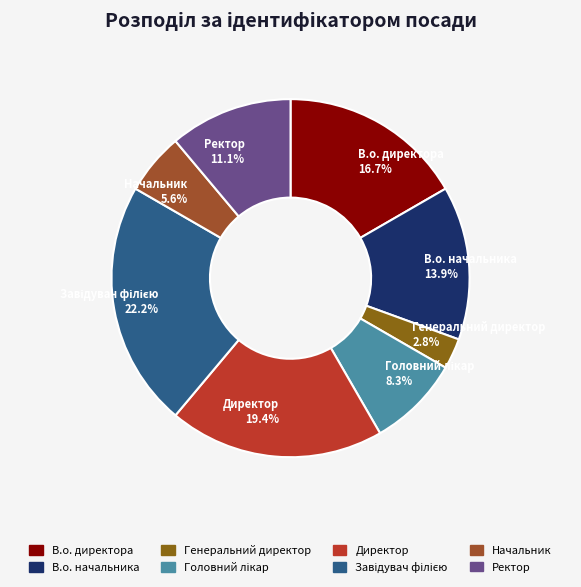

Which slice is the smallest?

Генеральний директор